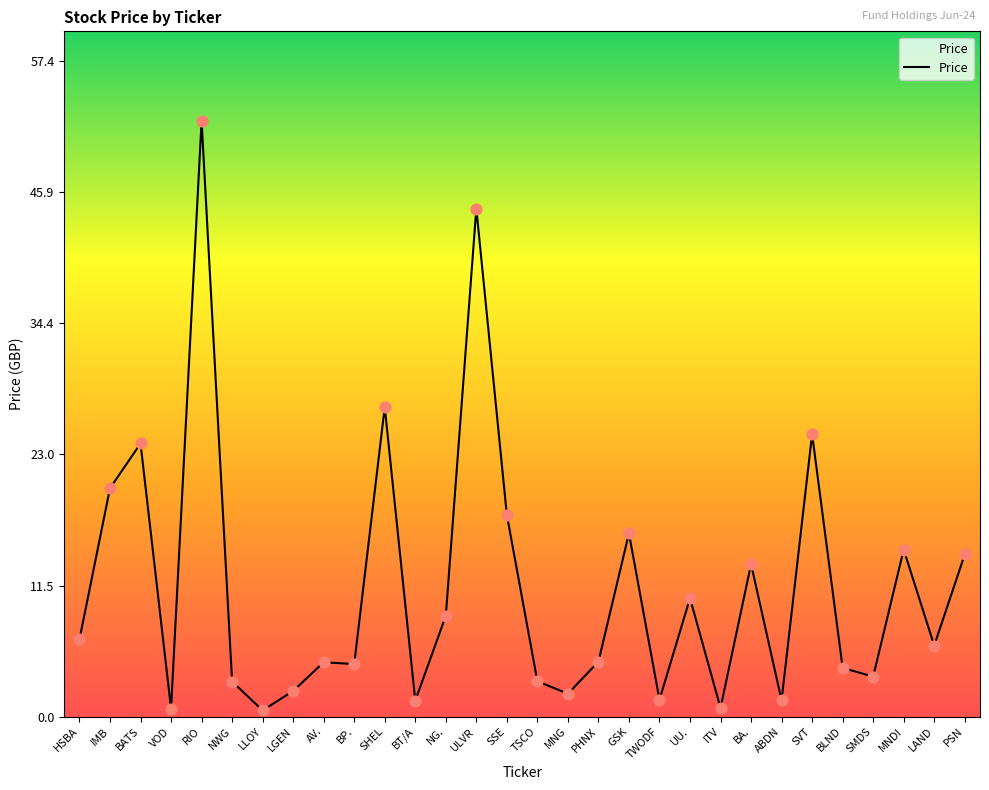

What is the change in value from NWG to ITV?

-2.3